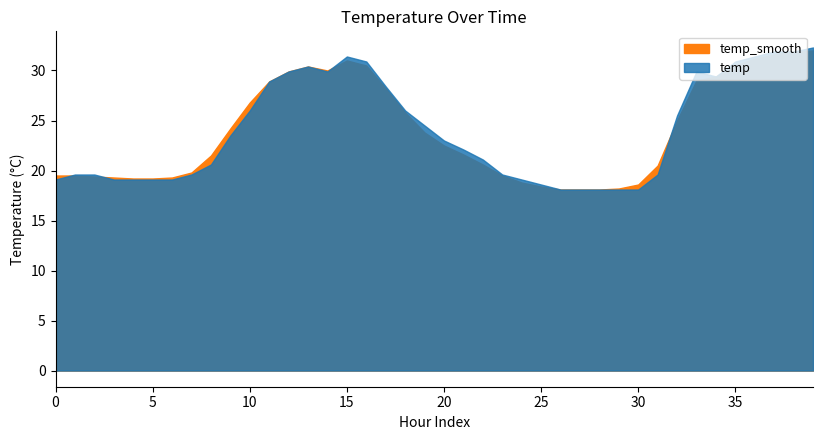

What is the difference between the temp values at 7 and 34?

9.8